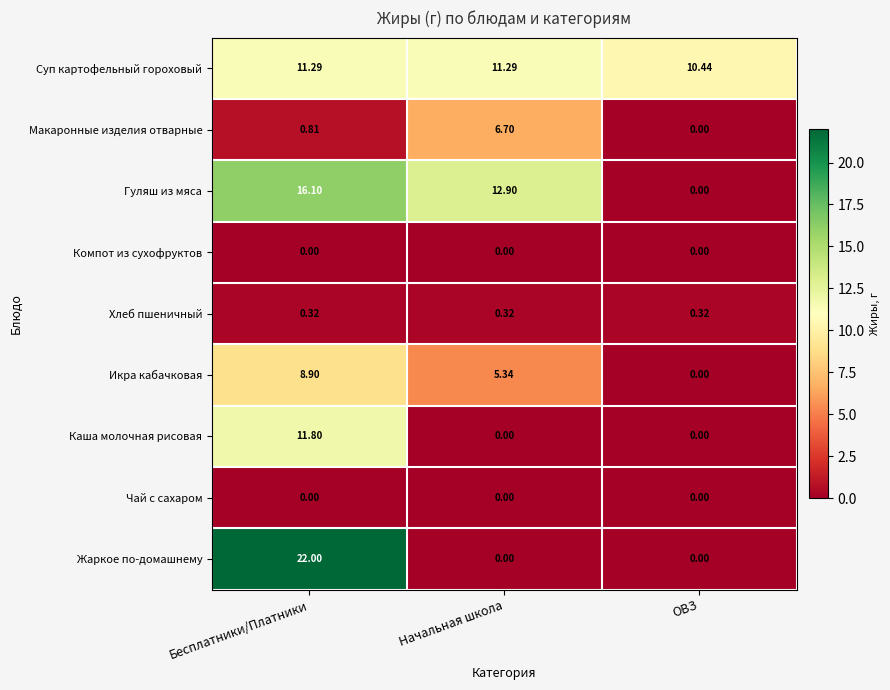

Which series changed the most between Бесплатники/Платники and Начальная школа?

Жаркое по-домашнему